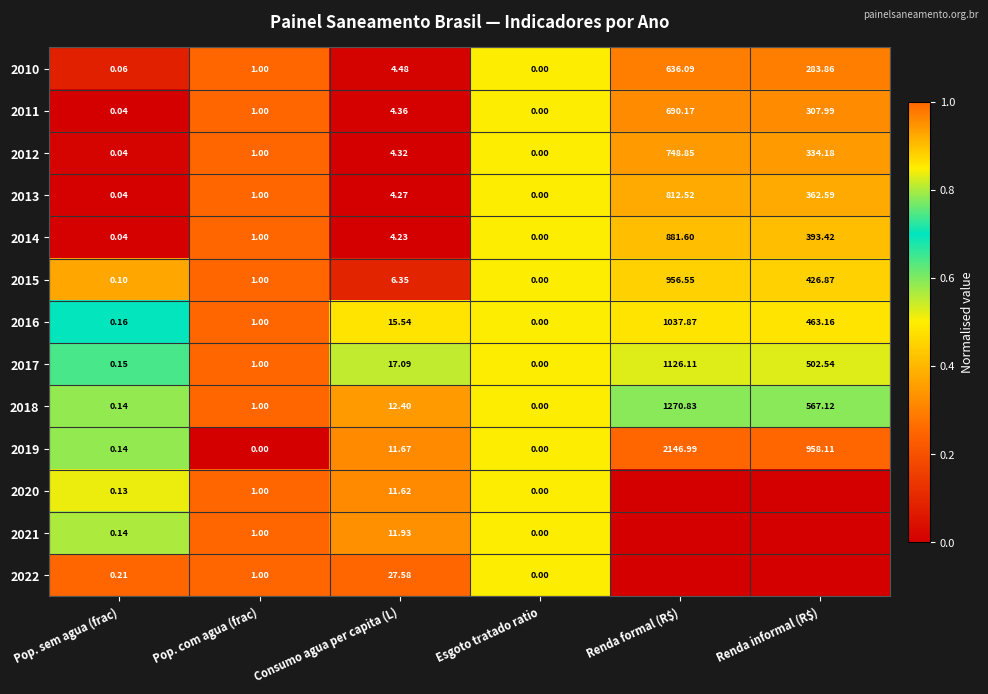

Where does the 2019 series first go above 11?

Consumo agua per capita (L)